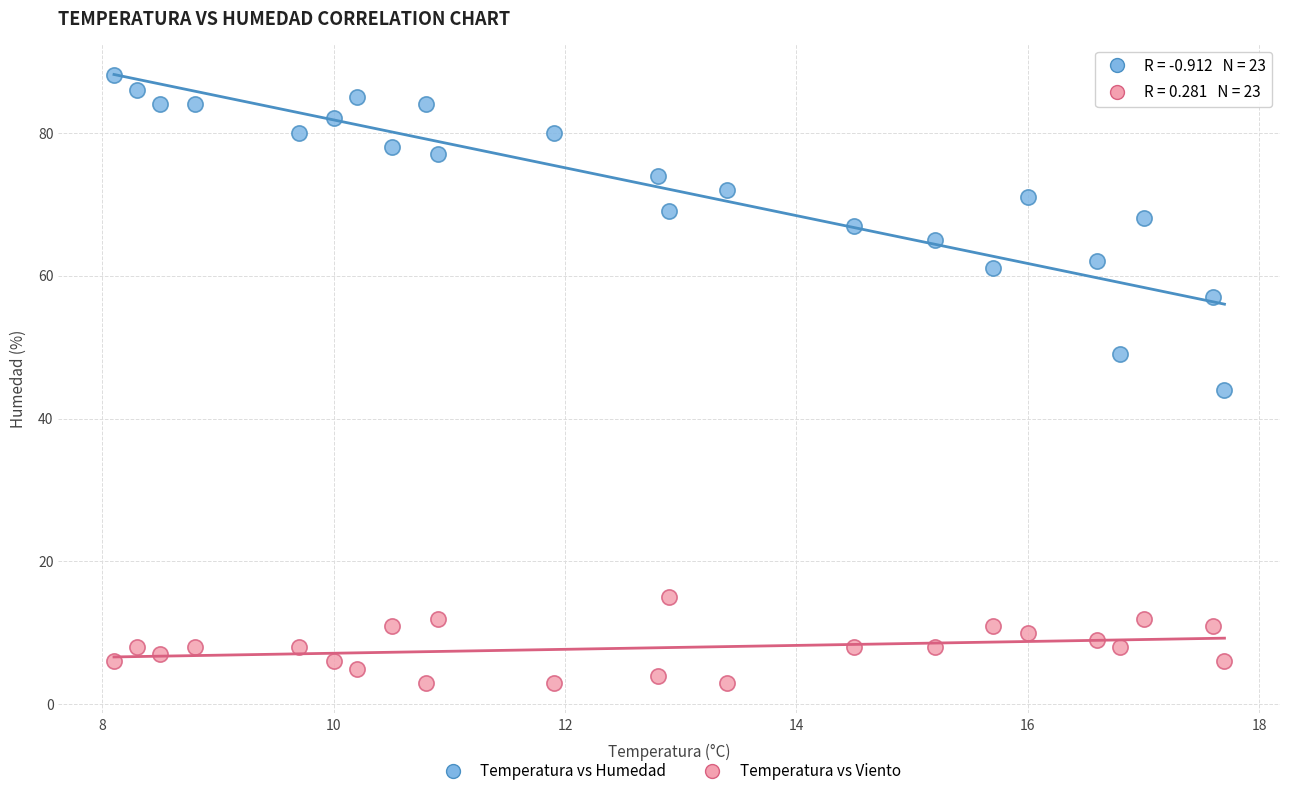

What are all the series names shown in the legend?

Temperatura vs Humedad, Temperatura vs Viento